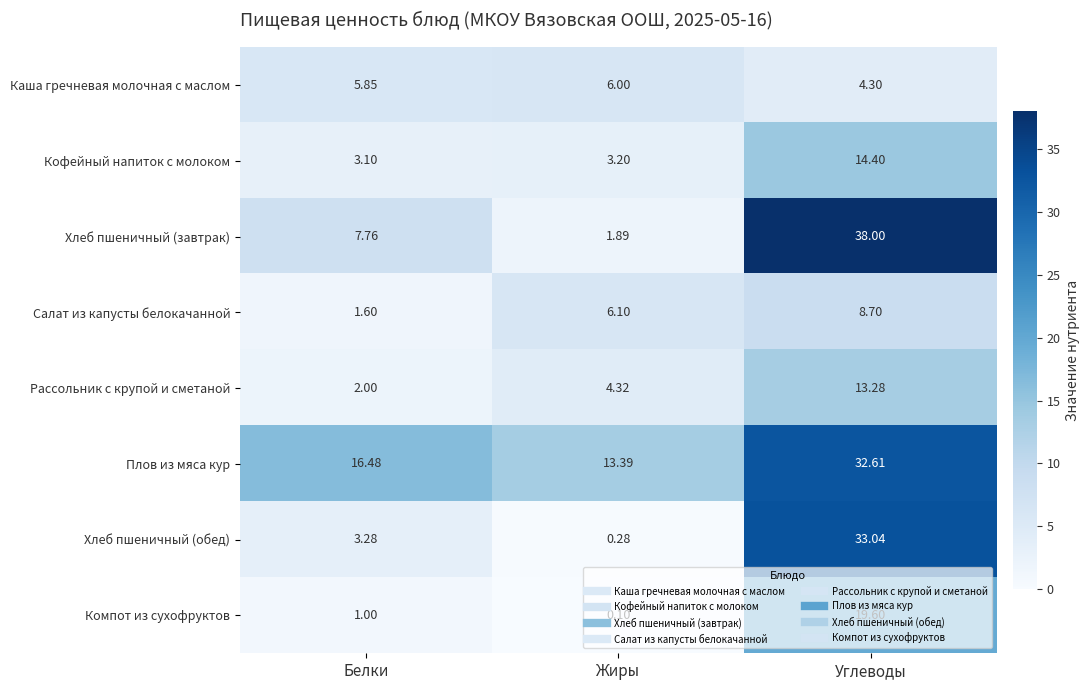

At which label is Хлеб пшеничный (обед) closest to 16?

Белки